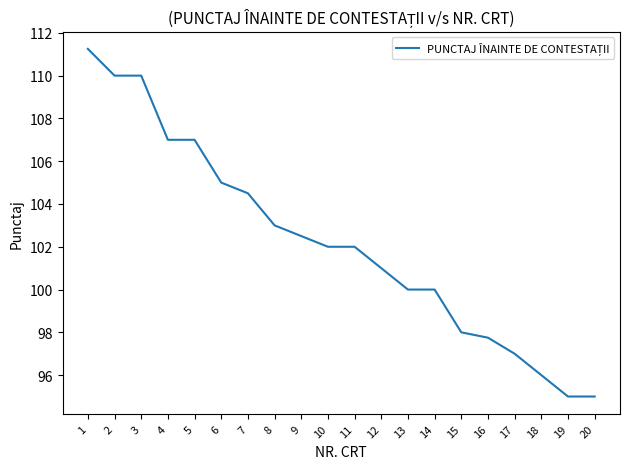

What is the smallest value displayed?

95.0